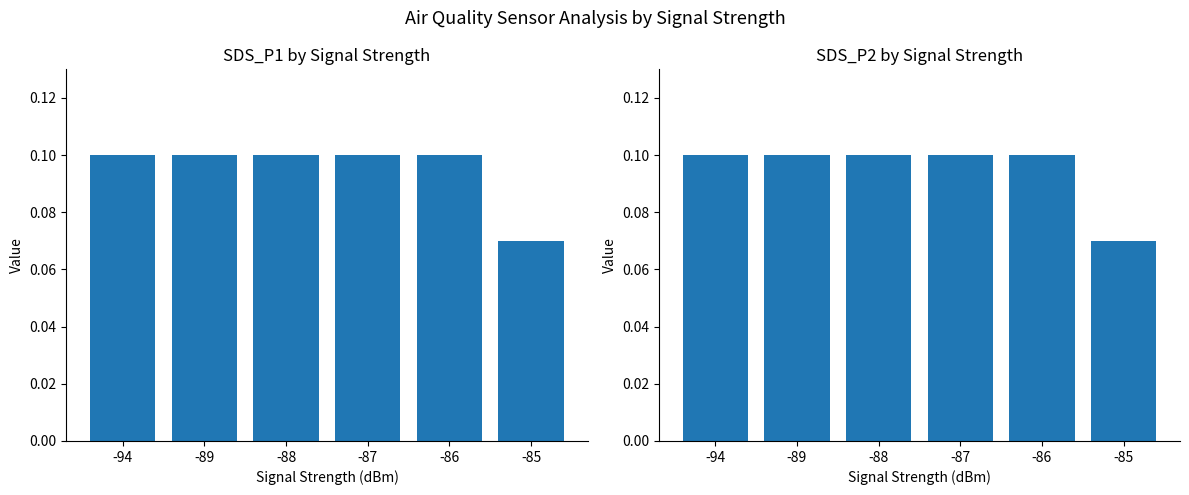

The value of SDS_P1 at -94 is 0.1. True or false?

True